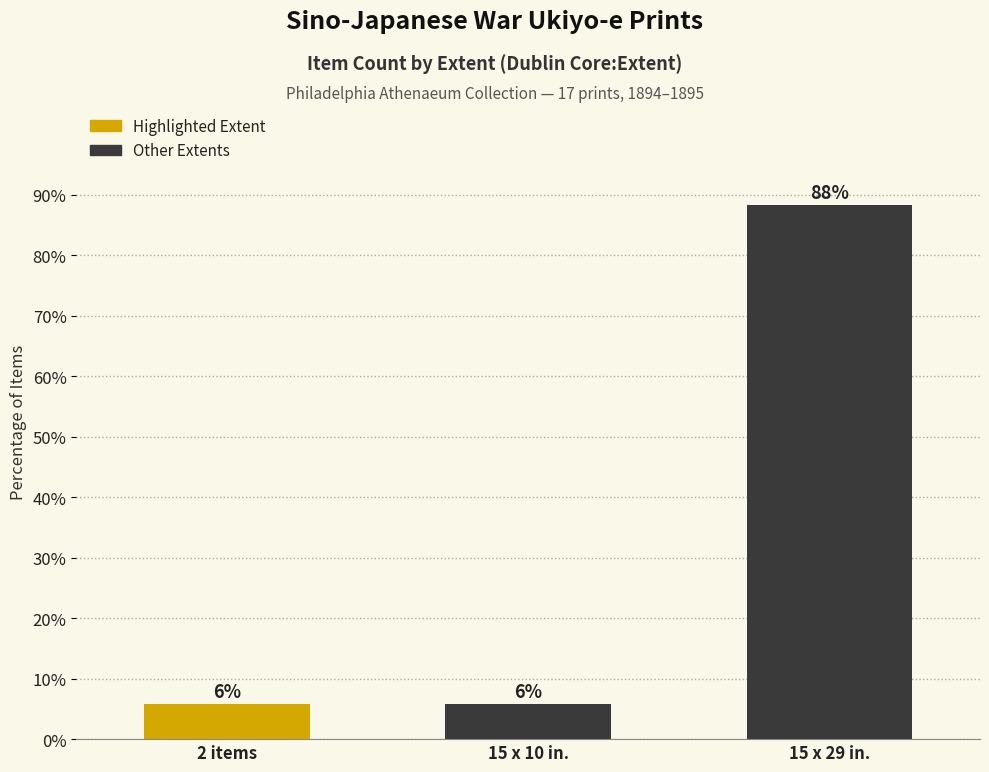

List the labels in order of value, largest first.

15 x 29 in., 2 items, 15 x 10 in.